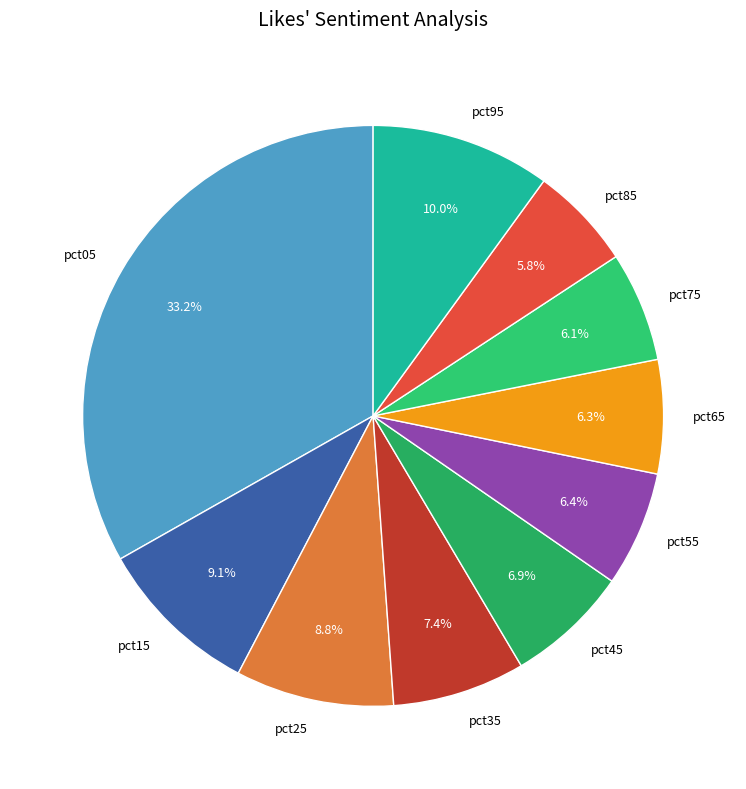

Which category has the biggest portion of the pie?

pct05